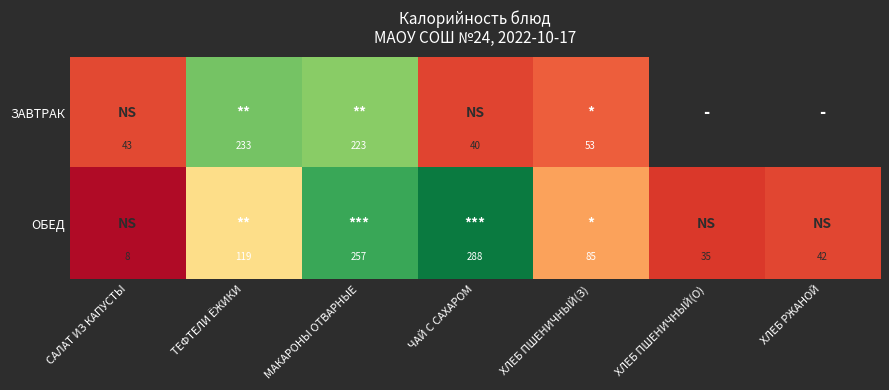

Count the number of data series in this chart.

2